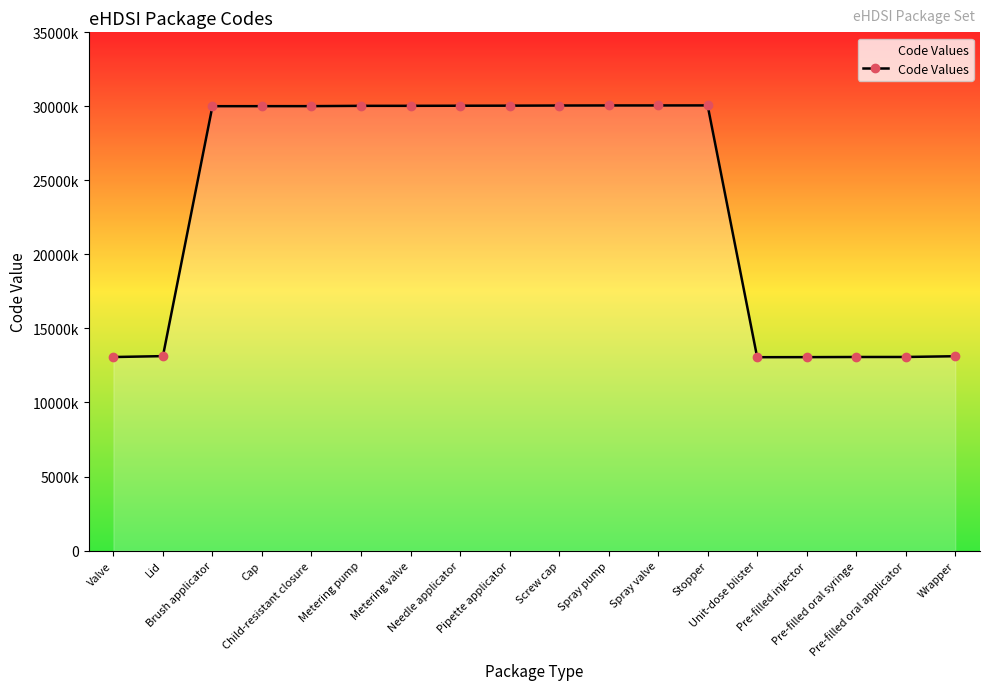

What is the difference between the maximum and minimum values?

17005000